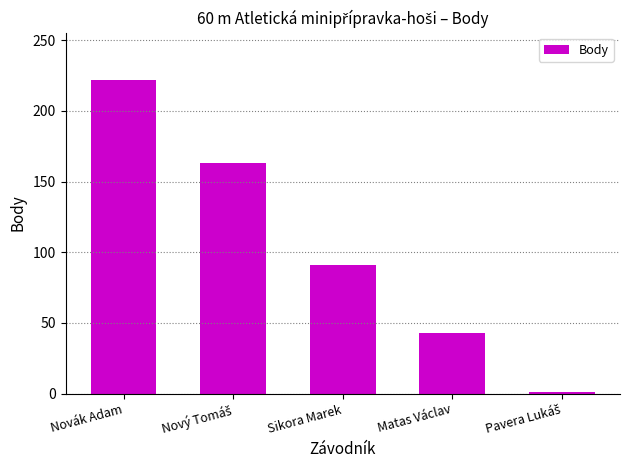

Reading left to right, what are all the values shown in this chart?

222	163	91	43	1